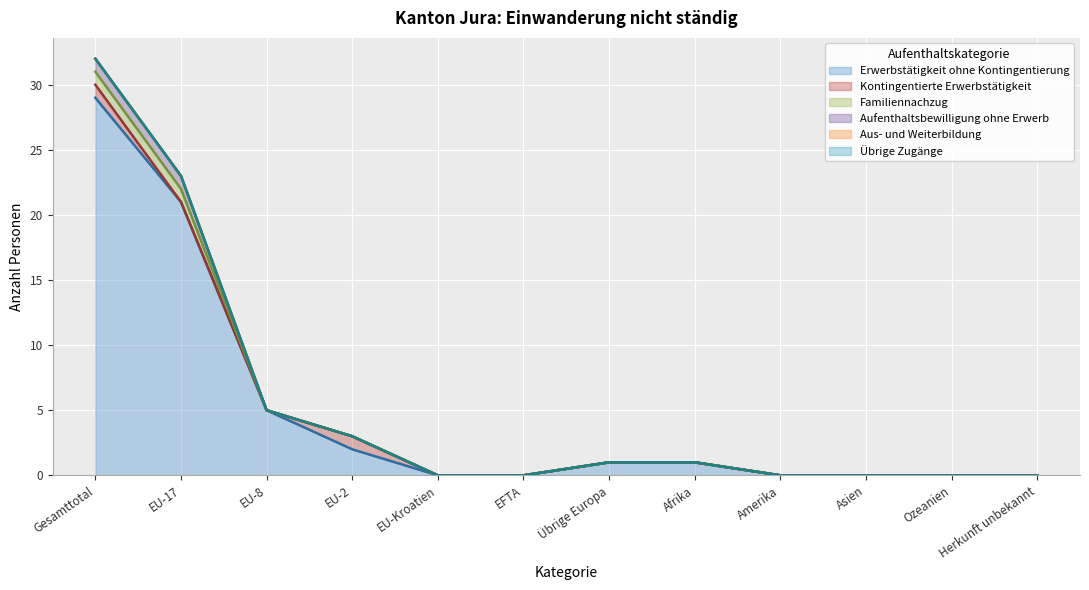

The Erwerbstätigkeit ohne Kontingentierung series shows 19 at Amerika. True or false?

False